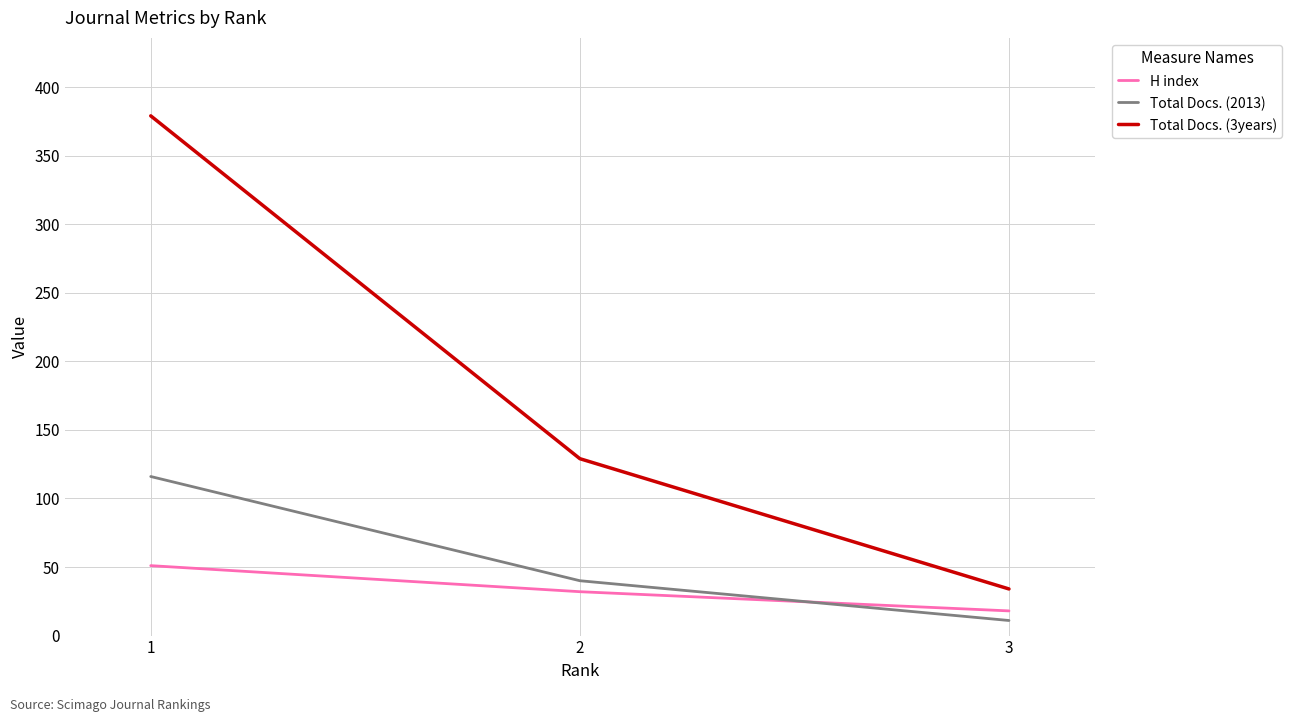

Which series has the widest spread of values?

Total Docs. (3years)